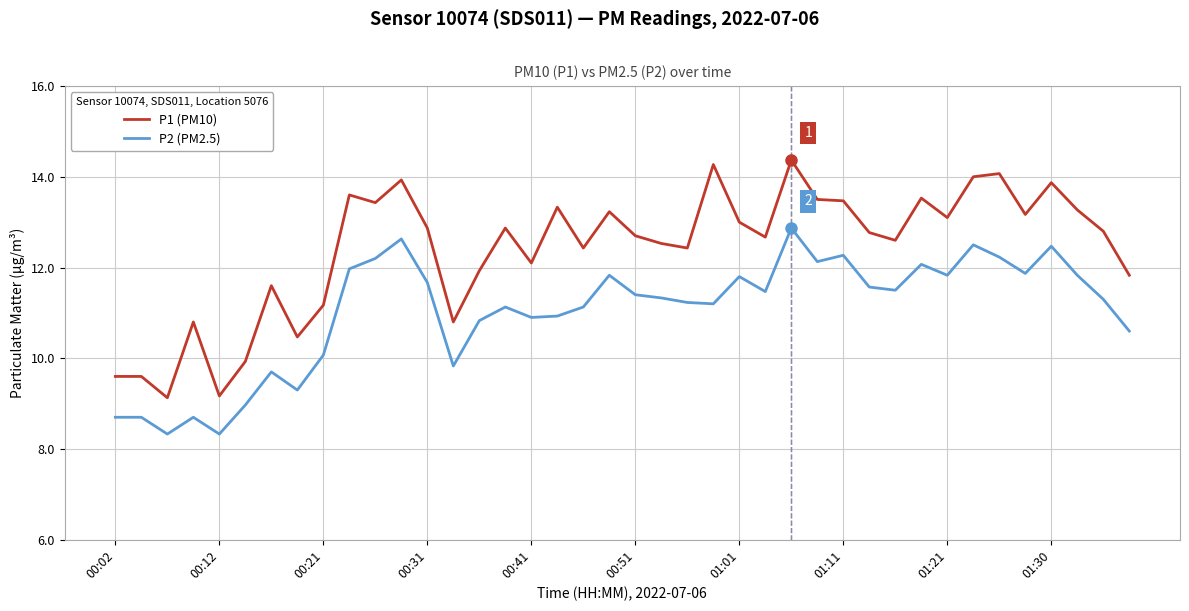

What is the minimum value shown in the chart?

8.3